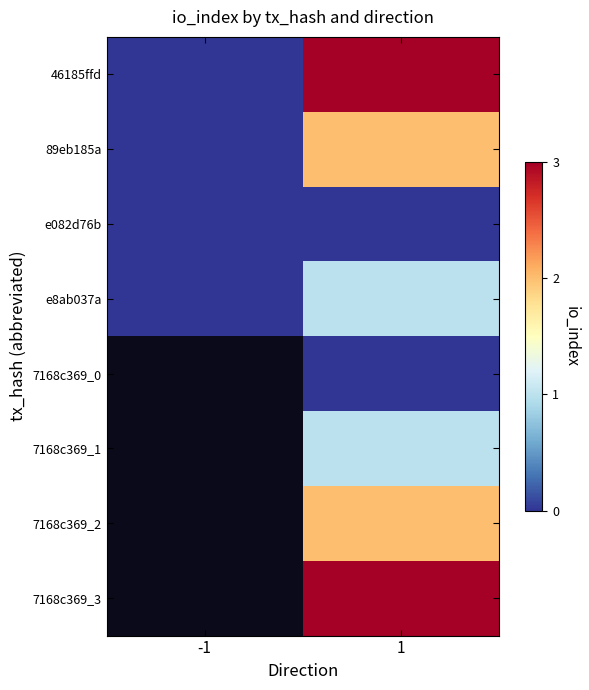

What is the average value of the 89eb185a series?

1.0